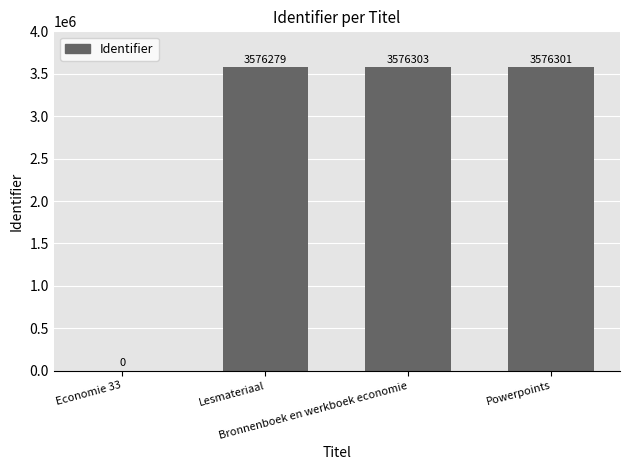

At which label does the data first exceed 3576301?

Bronnenboek en werkboek economie